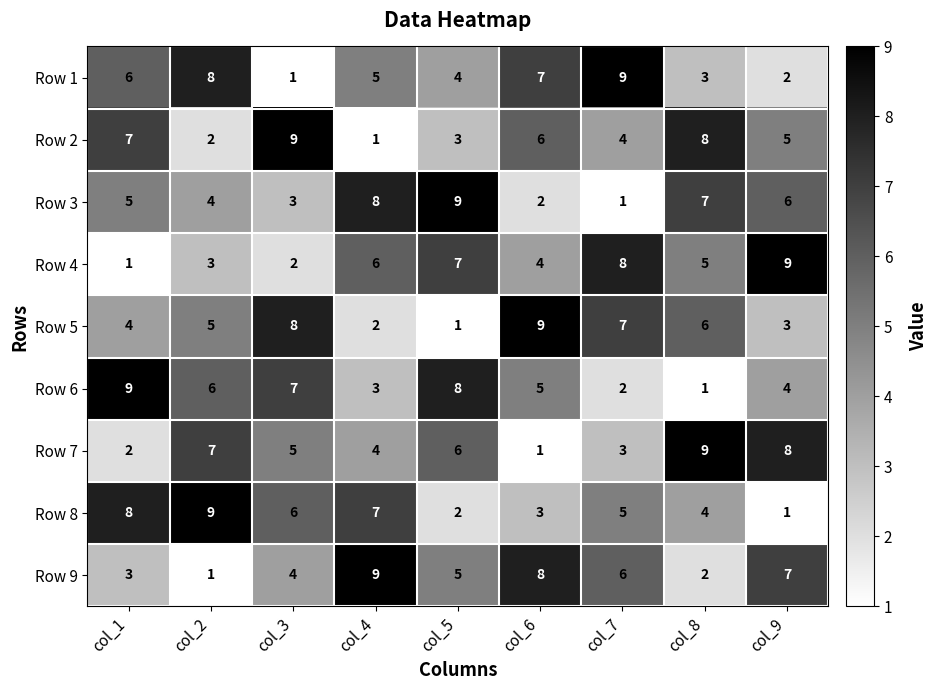

Rank the series at col_7 from highest to lowest value.

Row 1, Row 4, Row 5, Row 9, Row 8, Row 2, Row 7, Row 6, Row 3